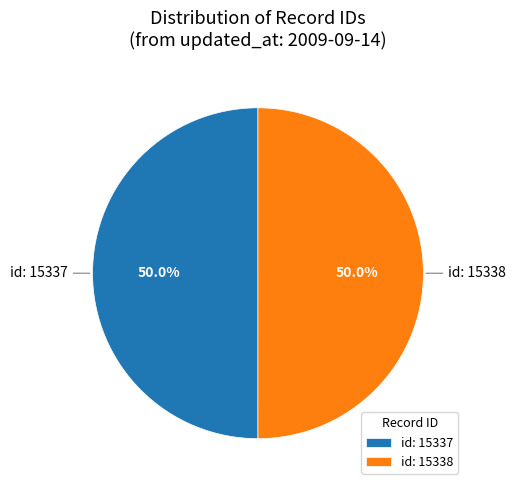

What is the ratio of the value at id: 15338 to the value at id: 15337?

1.0